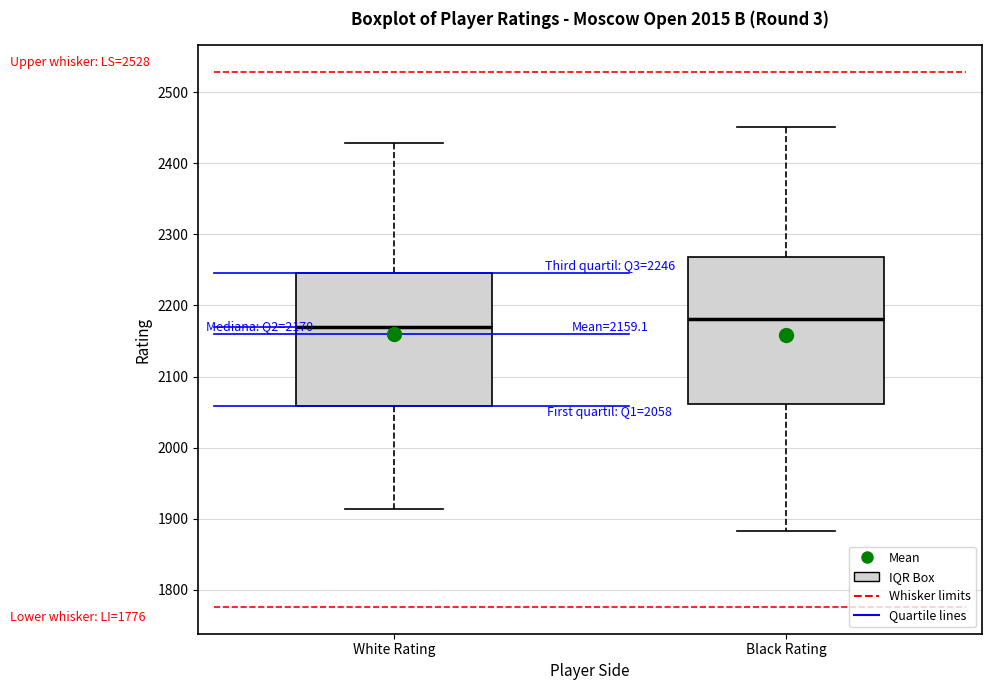

Which box is the tallest, from its lower edge to its upper edge?

Black Rating